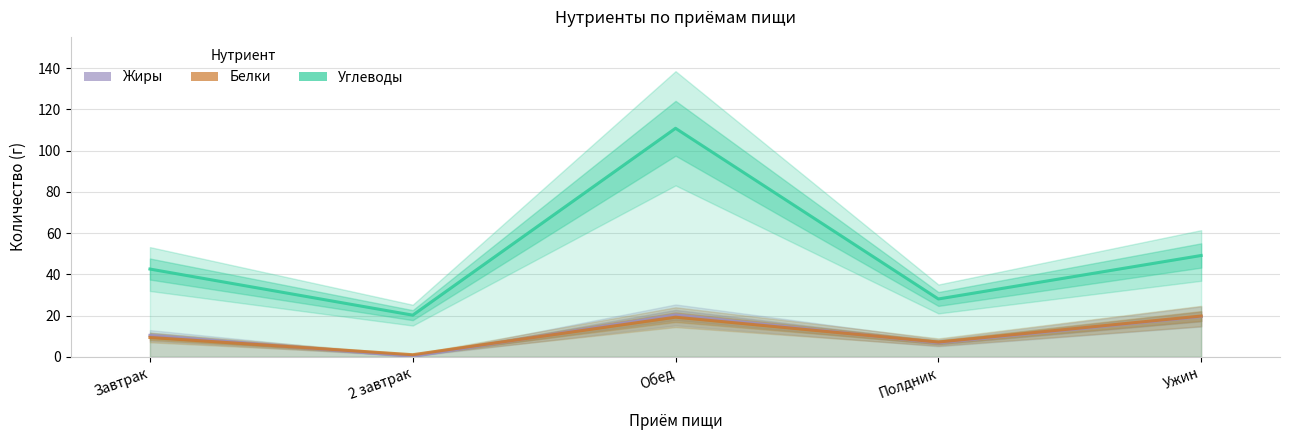

Is this an area chart (filled region under the line)?

No